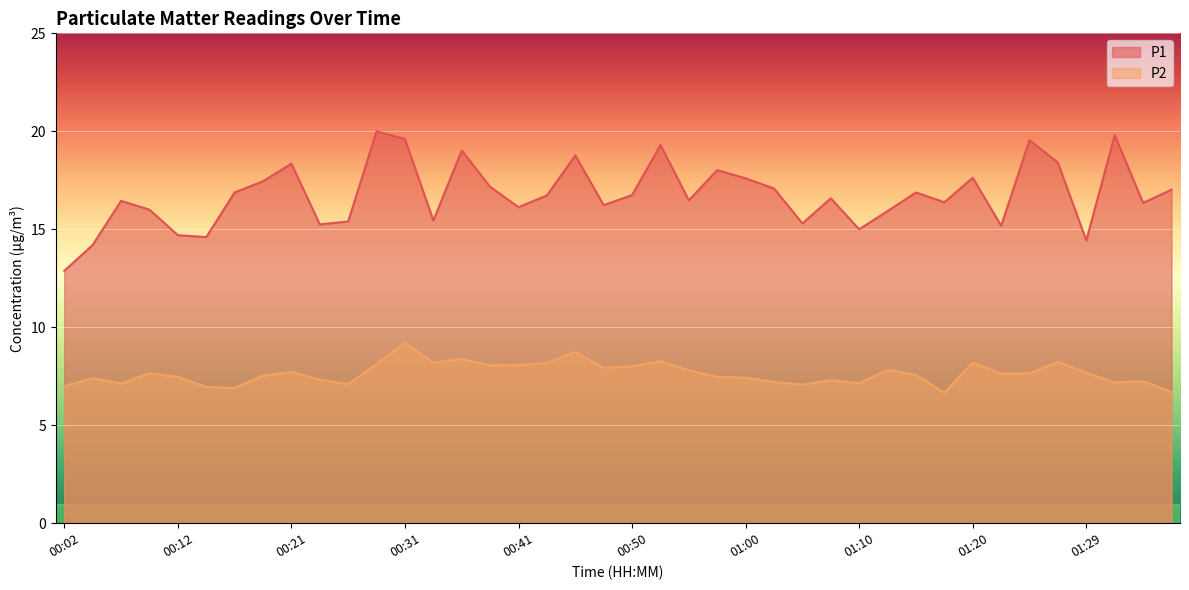

What is the difference between the second highest and second lowest values in the P2 series?

2.0